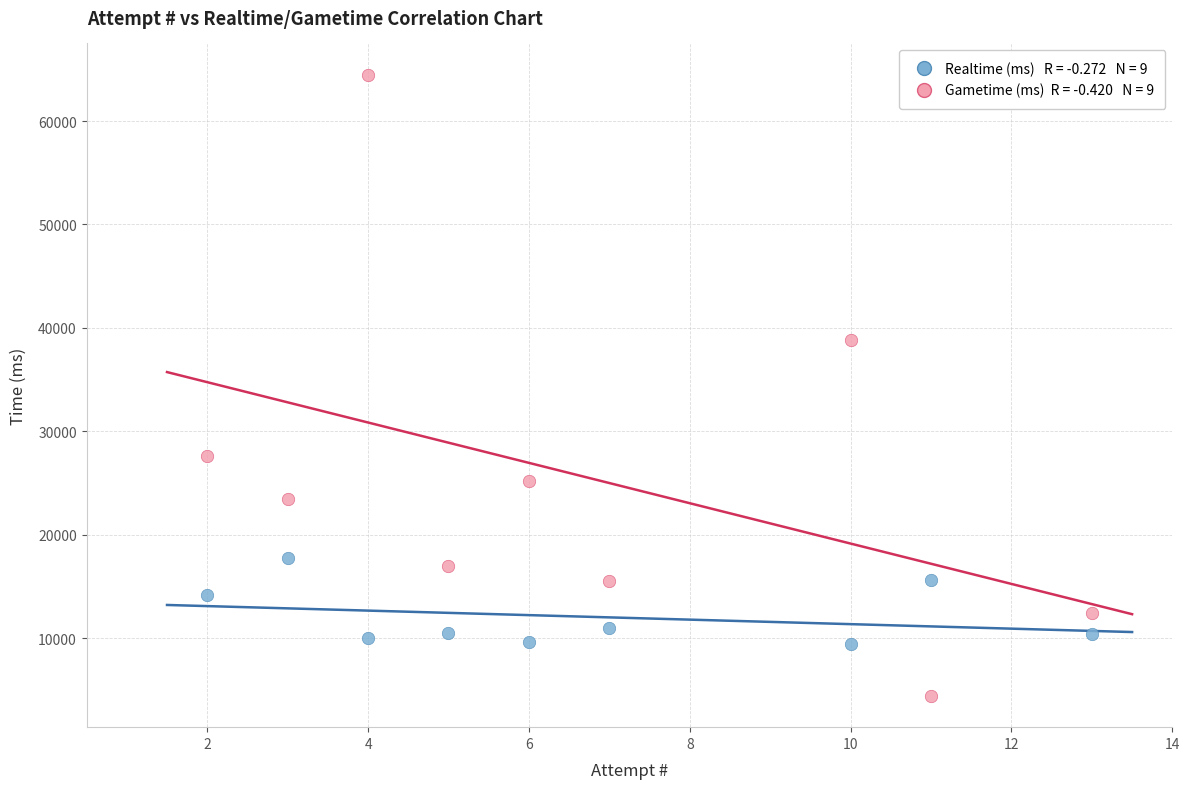

Across all data points, what is the range of X values (max minus min)?

11